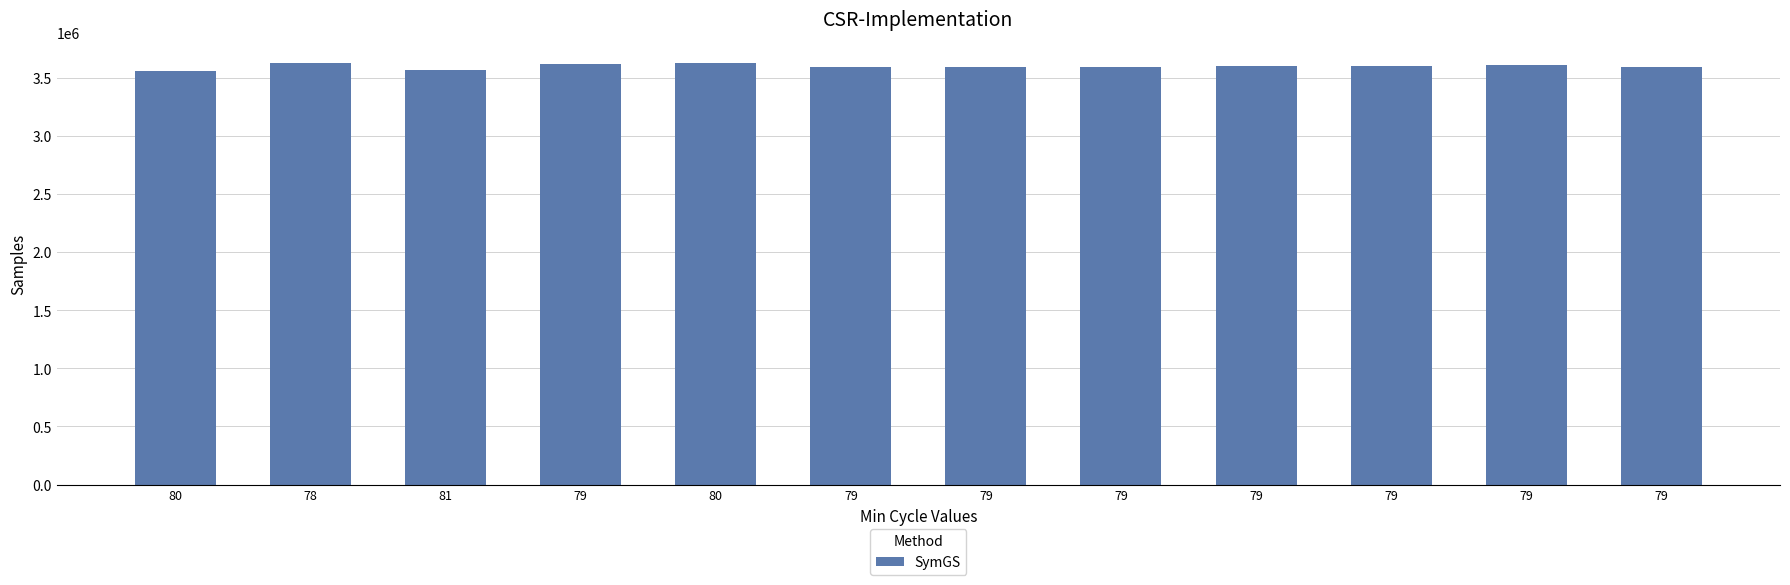

What is the difference between the maximum and minimum values?

68540